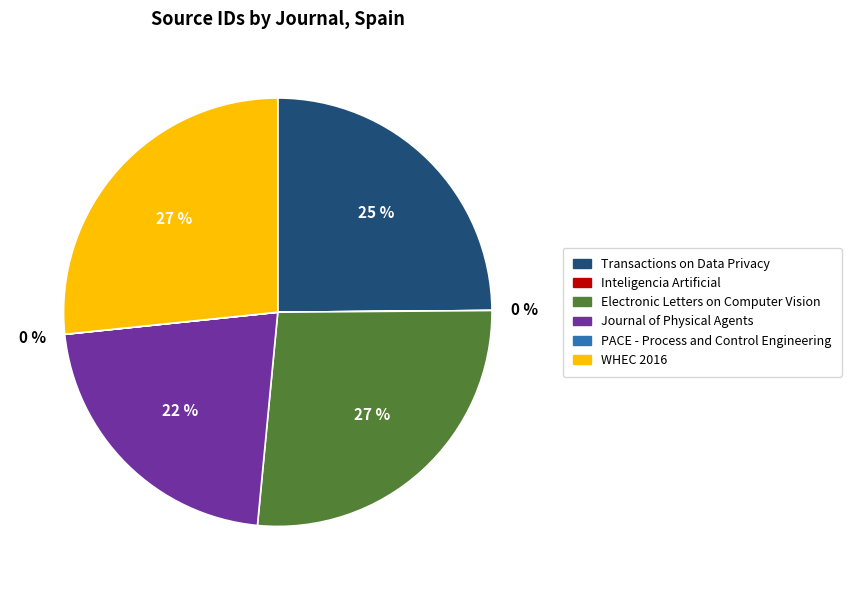

To the nearest percent, what is the difference between the largest and smallest slice percentages?

27%